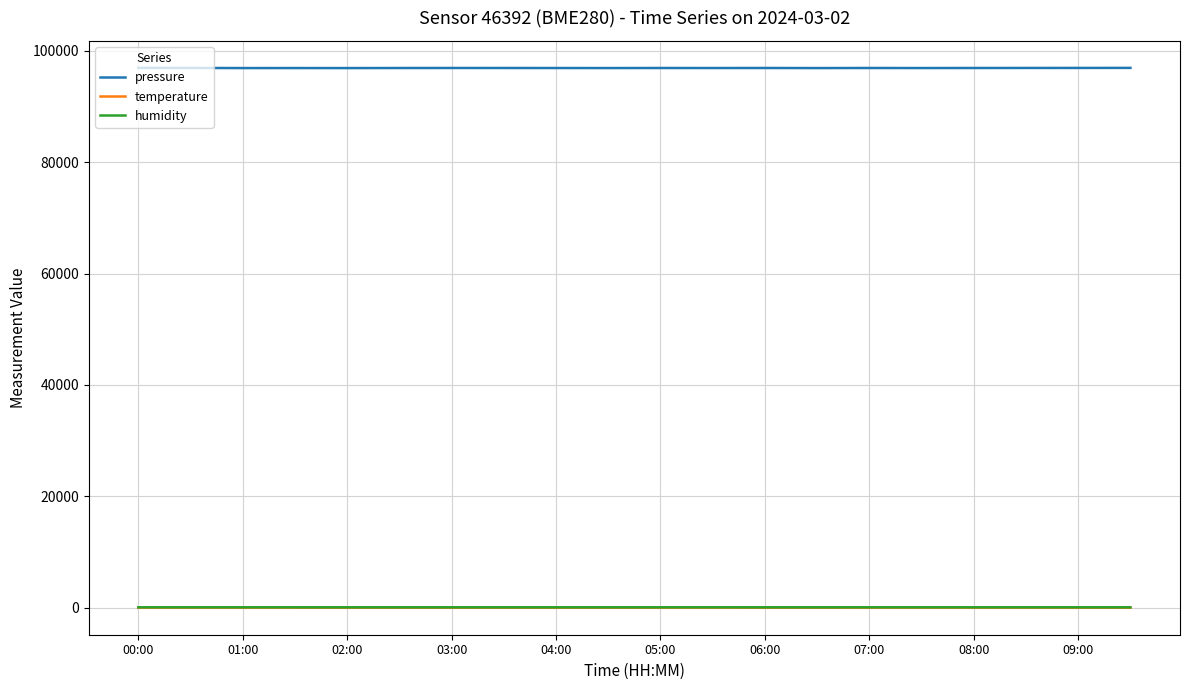

What is the minimum value shown in the chart?

5.3